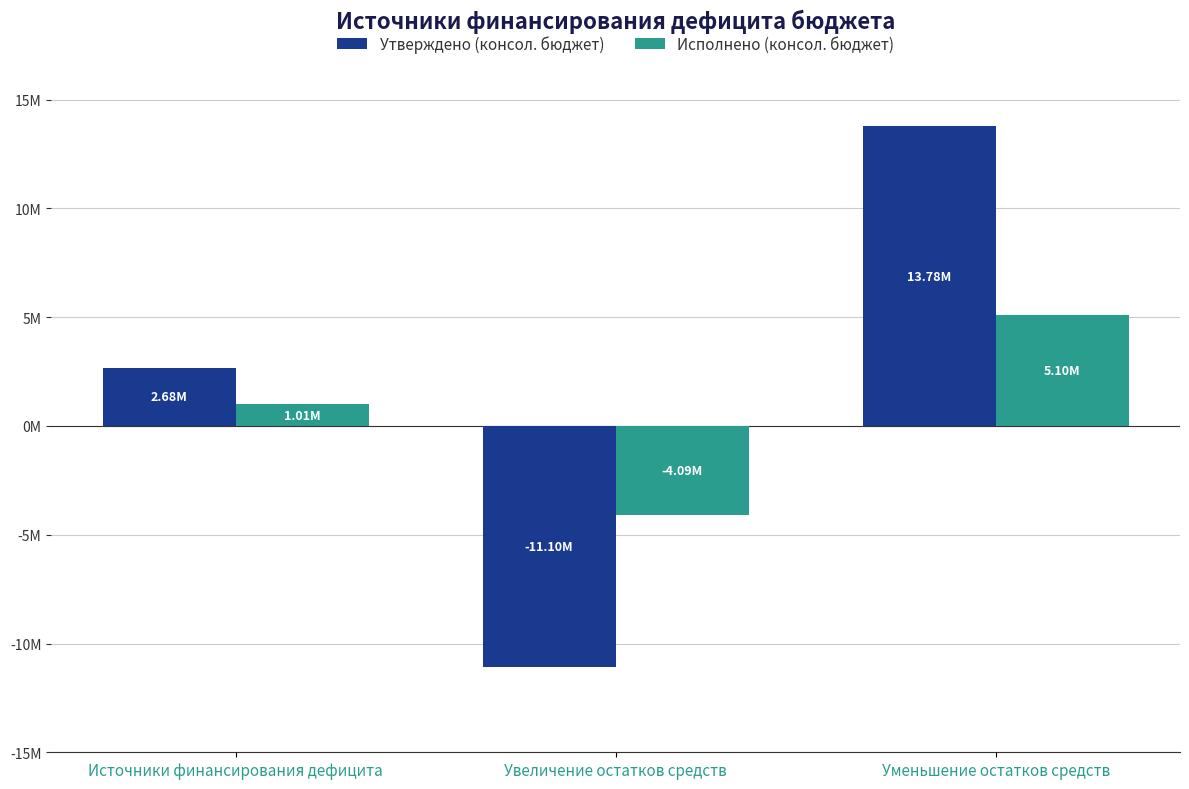

What are all the series names shown in the legend?

Утверждено (консол. бюджет), Исполнено (консол. бюджет)